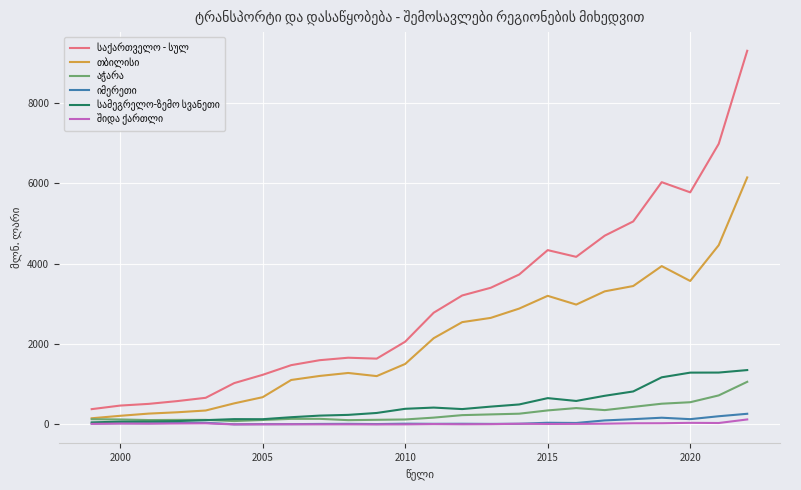

What is the maximum value shown in the chart?

9302.3